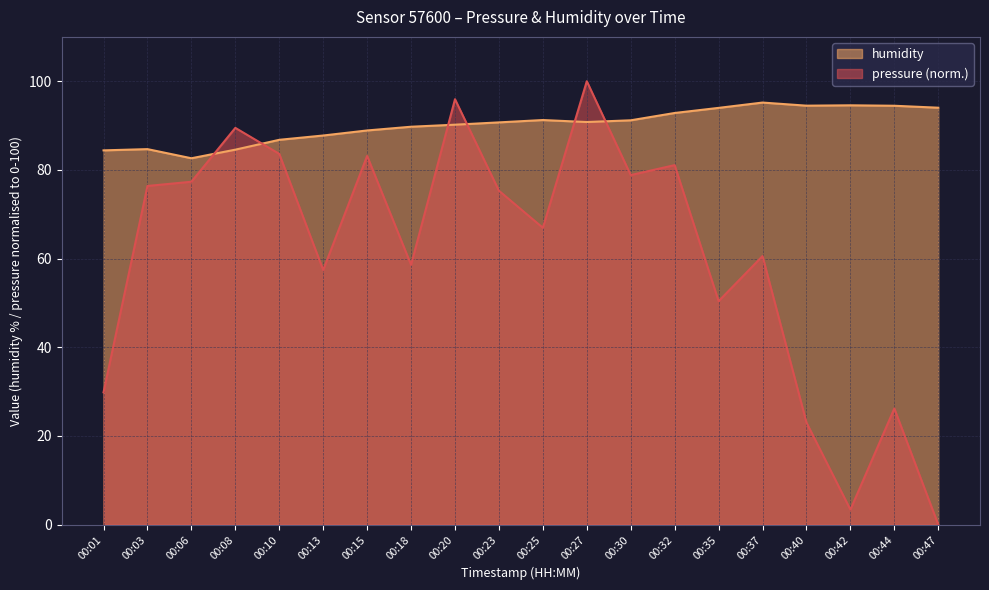

Which series has the widest spread of values?

pressure (norm.)